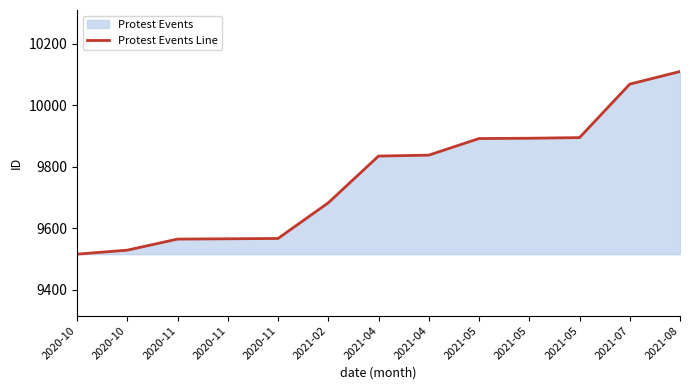

What is the label of the 5th point from the right?

2021-05